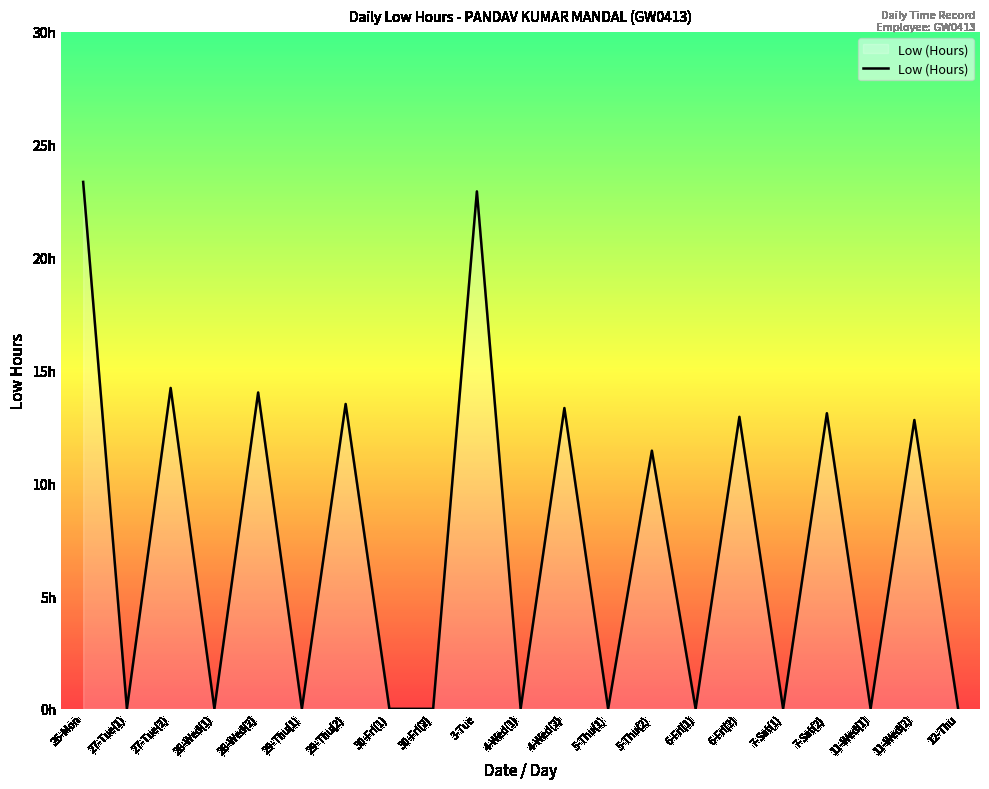

List the labels in order of value, smallest first.

27-Tue(1), 28-Wed(1), 29-Thu(1), 30-Fri(1), 30-Fri(2), 4-Wed(1), 5-Thu(1), 6-Fri(1), 7-Sat(1), 11-Wed(1), 12-Thu, 5-Thu(2), 11-Wed(2), 6-Fri(2), 7-Sat(2), 4-Wed(2), 29-Thu(2), 28-Wed(2), 27-Tue(2), 3-Tue, 26-Mon